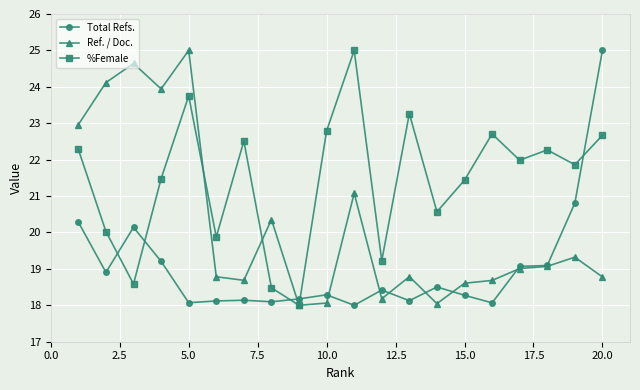

How many data points in Ref. / Doc. are above 19?

10